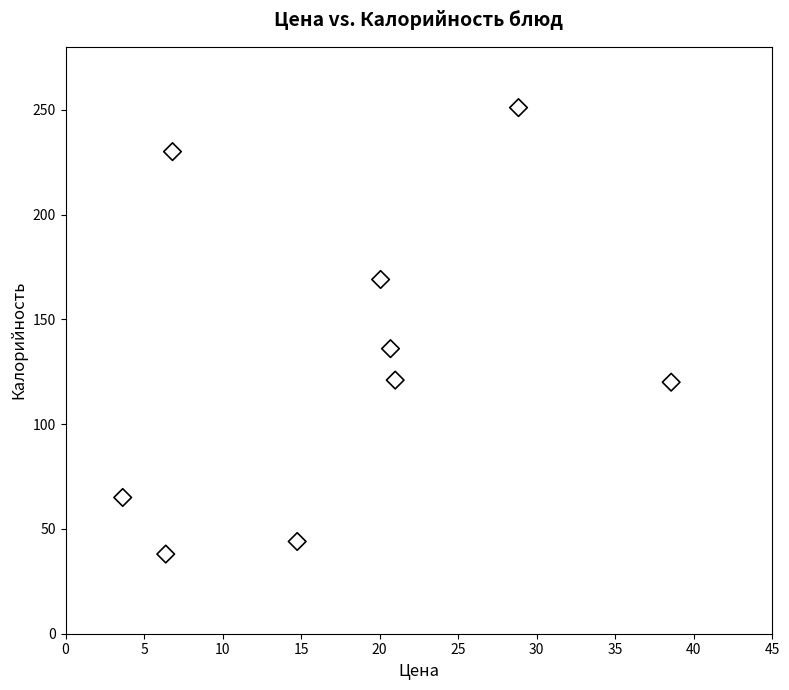

What Y value in the scatter plot is closest to 144?

136